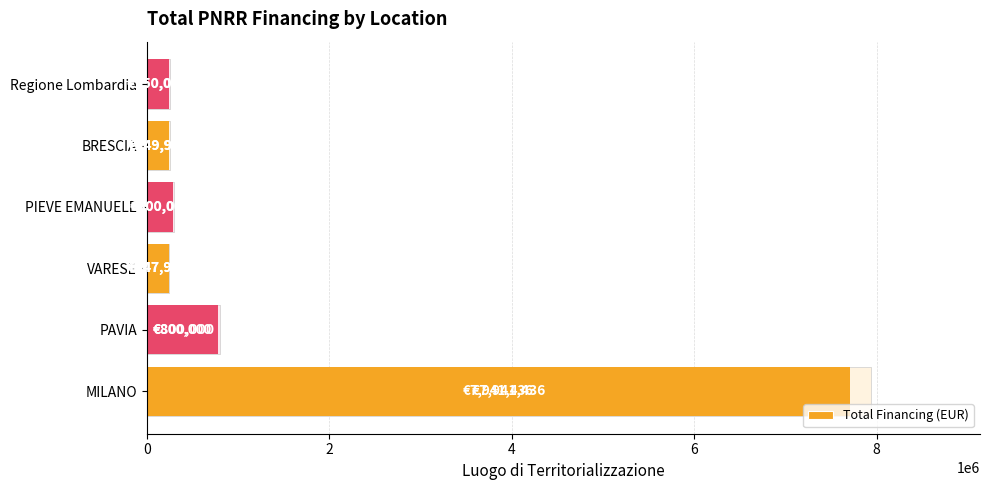

What is the sum of the values at BRESCIA and PAVIA?

1049950.0